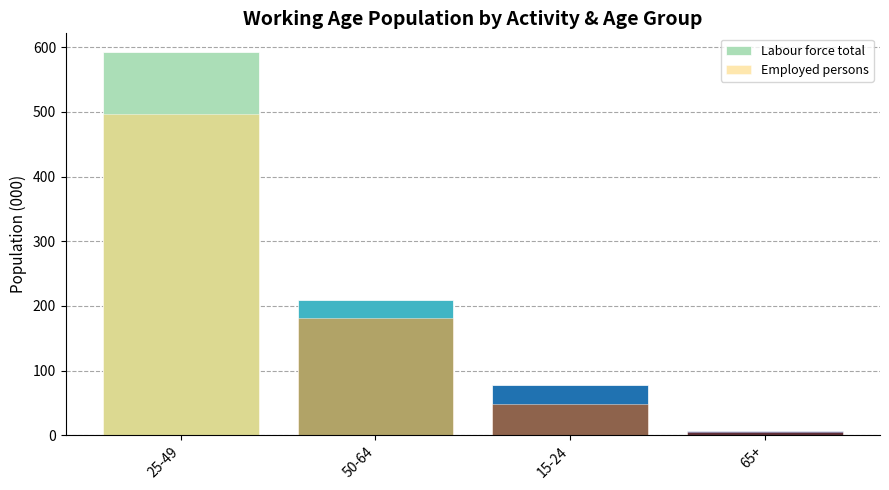

Rank the categories by Employed persons value from lowest to highest.

65+, 15-24, 50-64, 25-49